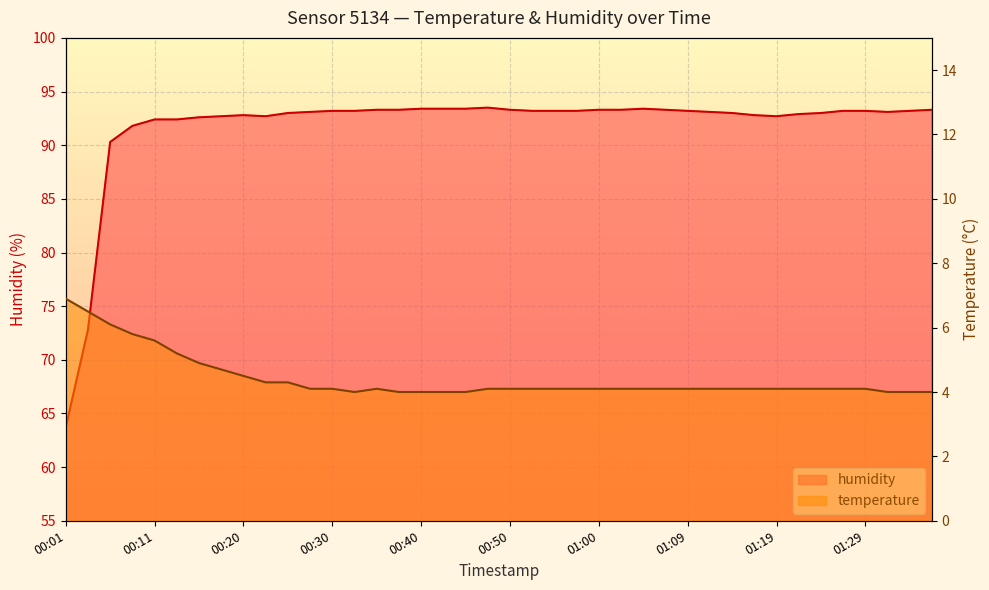

What is the difference between the maximum and minimum values in the humidity series?

29.8